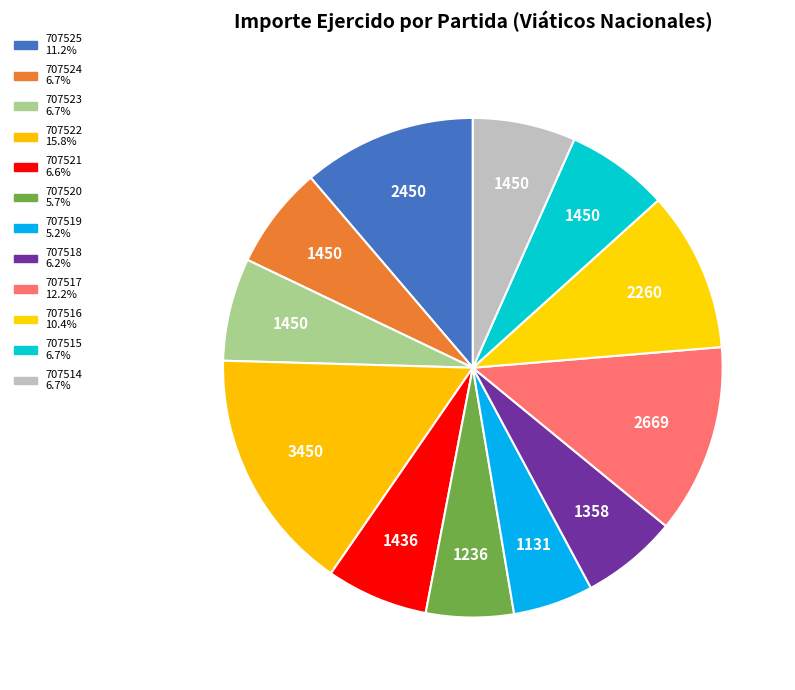

Count the number of slices in the pie.

12